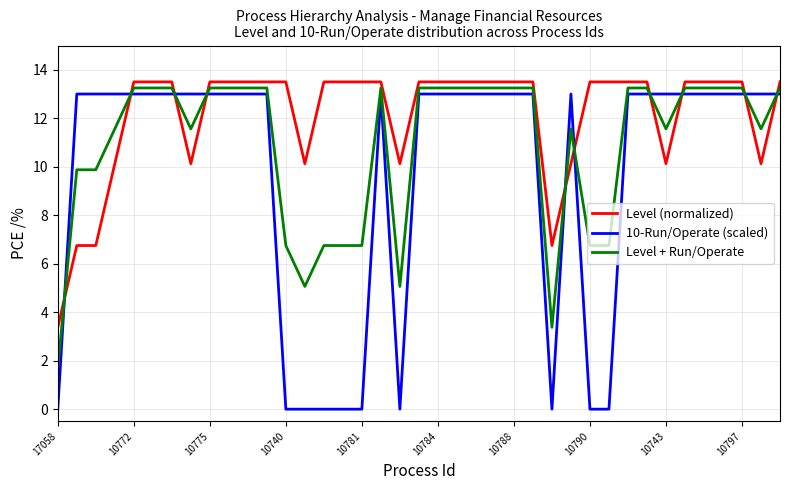

What are all the series names shown in the legend?

Level (normalized), 10-Run/Operate (scaled), Level + Run/Operate